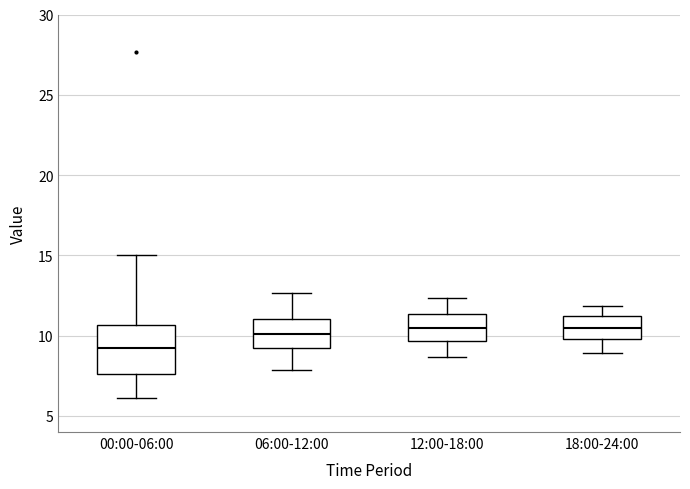

Reading left to right, read every box against the y-axis: the position of its median line, the range the box covers, and the ends of its whiskers. The values are not printed on the chart, so give them approximately, as read against the axis.

00:00-06:00: median 9.5, box 7.5 to 10.5, whiskers 6.0 to 15.0
06:00-12:00: median 10.0, box 9.0 to 11.0, whiskers 8.0 to 12.5
12:00-18:00: median 10.5, box 9.5 to 11.5, whiskers 8.5 to 12.5
18:00-24:00: median 10.5, box 10.0 to 11.0, whiskers 9.0 to 12.0